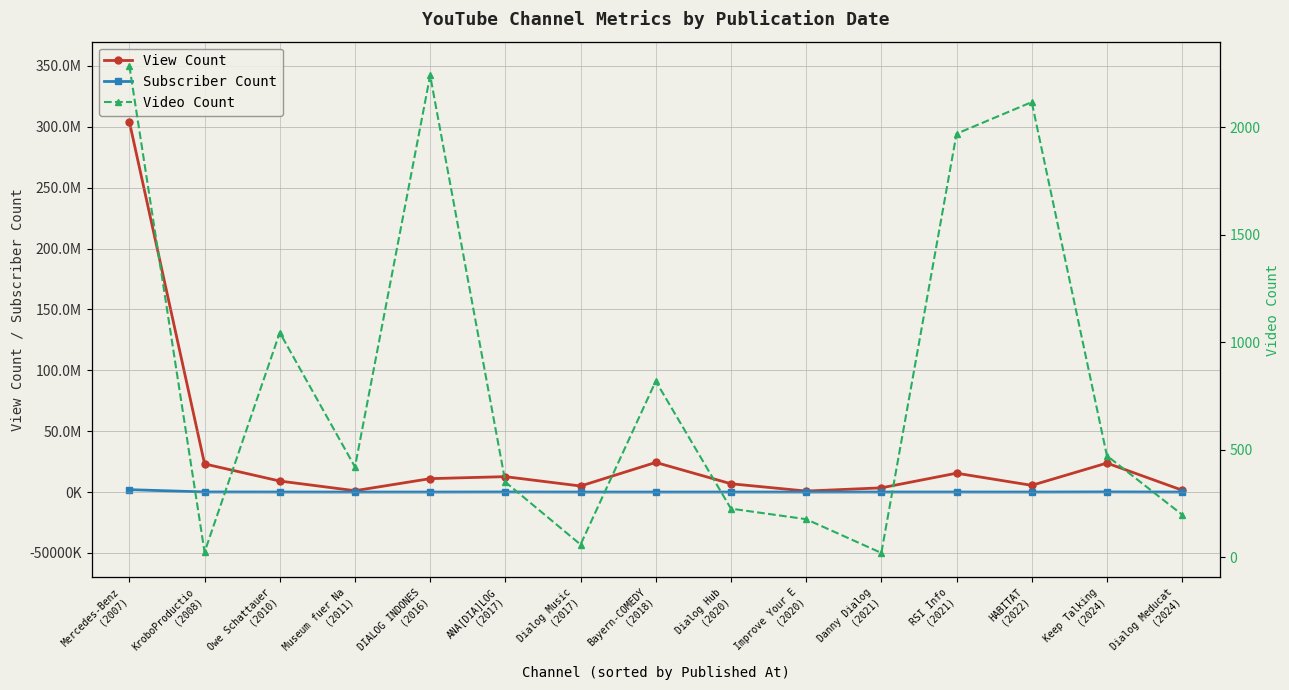

Reading left to right, extract all data points from this chart.

View Count: 304111075	23141721	9059701	1129141	11041984	12667245	4971556	24353056	6834822	832678	3475848	15494548	5530886	23828971	1561062
Subscriber Count: 1990000	99100	54200	19800	27800	88000	25500	19100	29200	28800	47500	51500	25000	141000	27600
Video Count: 2285	24	1045	420	2241	350	59	819	226	177	20	1970	2117	472	198